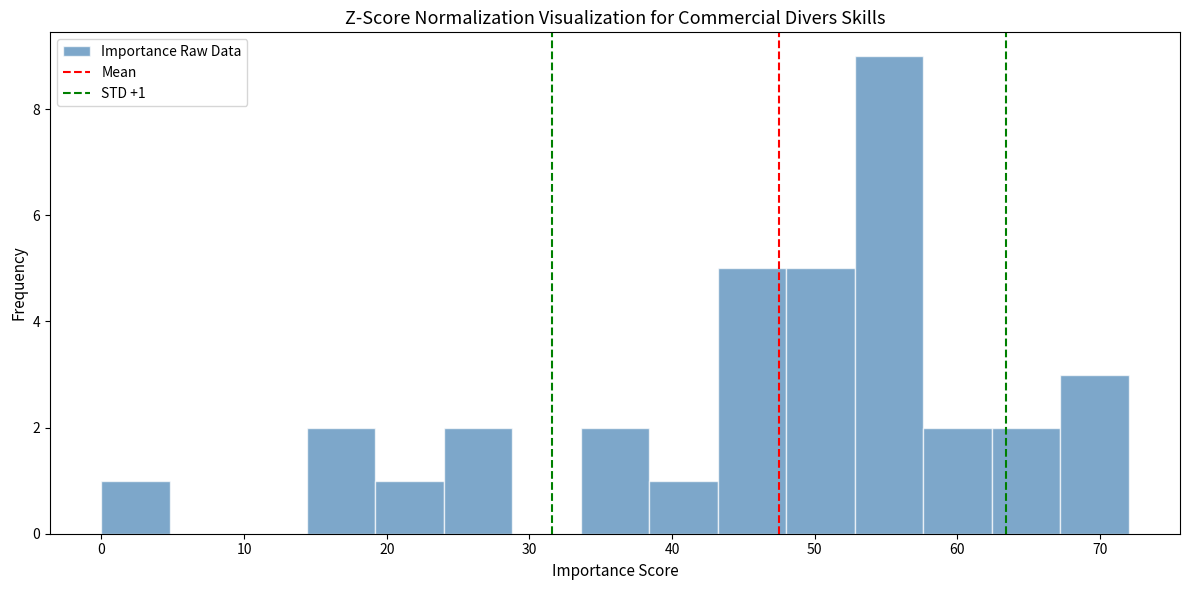

Over which range of the x-axis is the bar tallest?

52.8 to 57.6